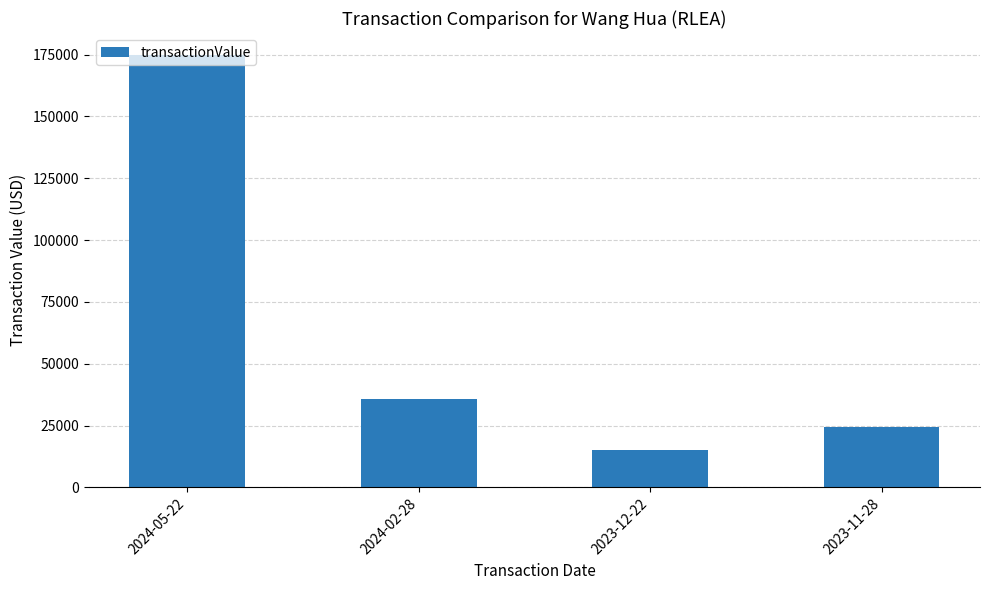

Is it true that the value at 2023-11-28 is 31989?

False